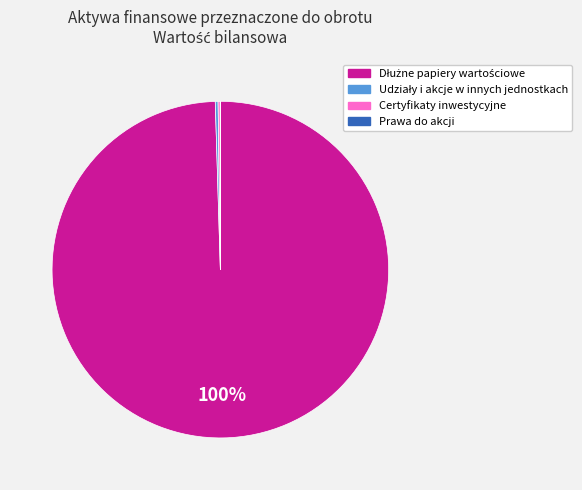

Does any single category account for the majority?

Yes